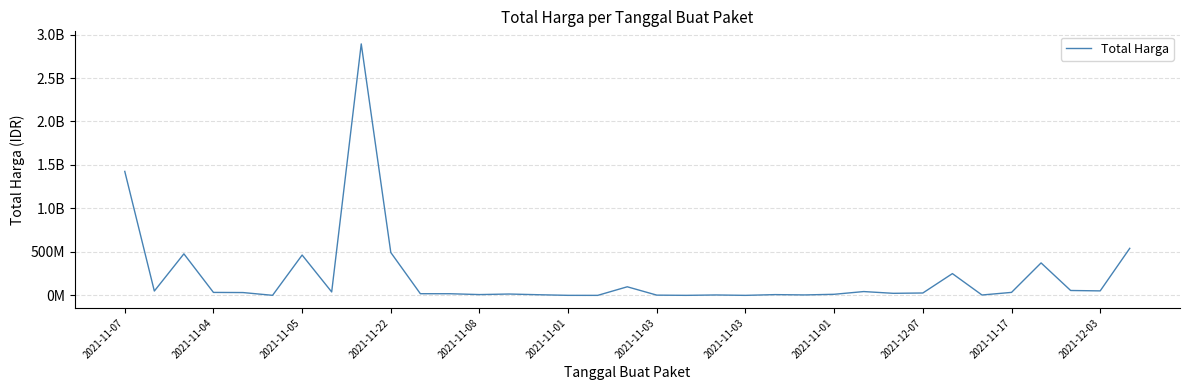

Is this an area chart (filled region under the line)?

No